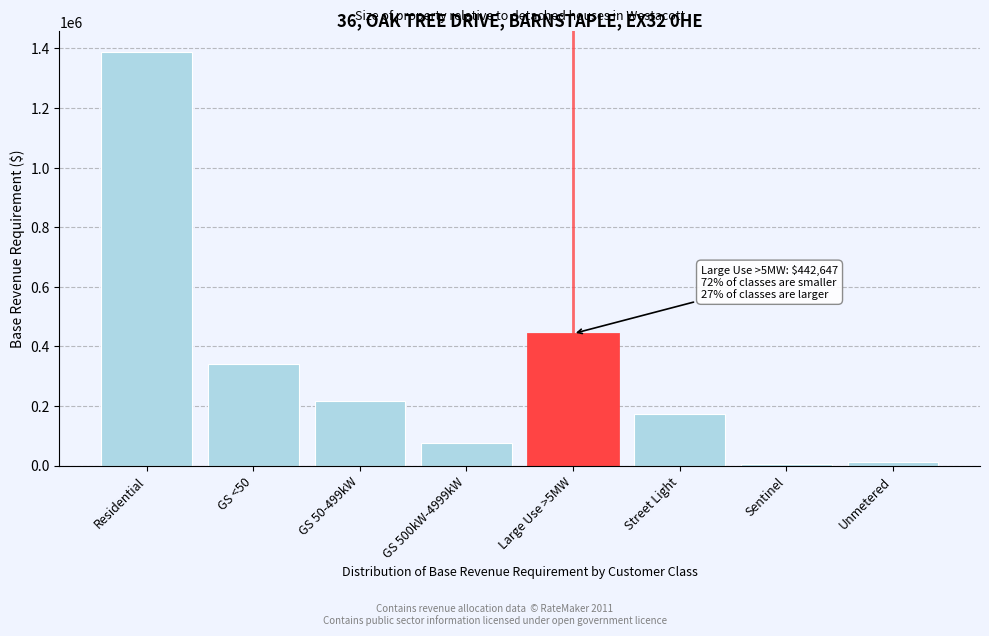

Reading left to right, what are all the values shown in this chart?

Residential=1388370.8	GS <50=339665.3	GS 50-499kW=215926.6	GS 500kW-4999kW=75001.1	Large Use >5MW=442646.7	Street Light=172351.5	Sentinel=3666.8	Unmetered=11301.3